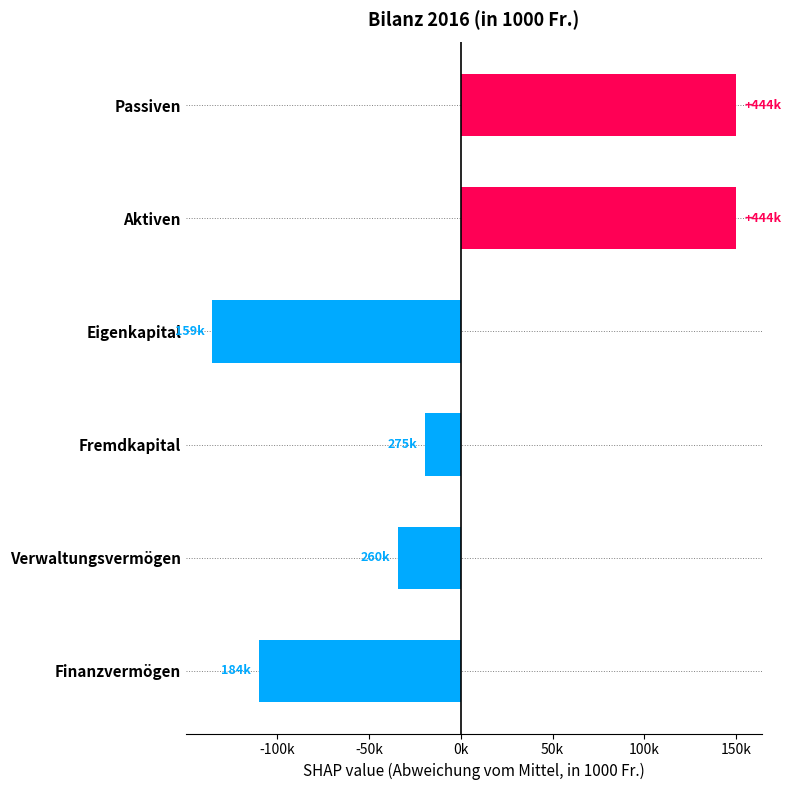

At which category does the chart reach its peak across all series?

Aktiven